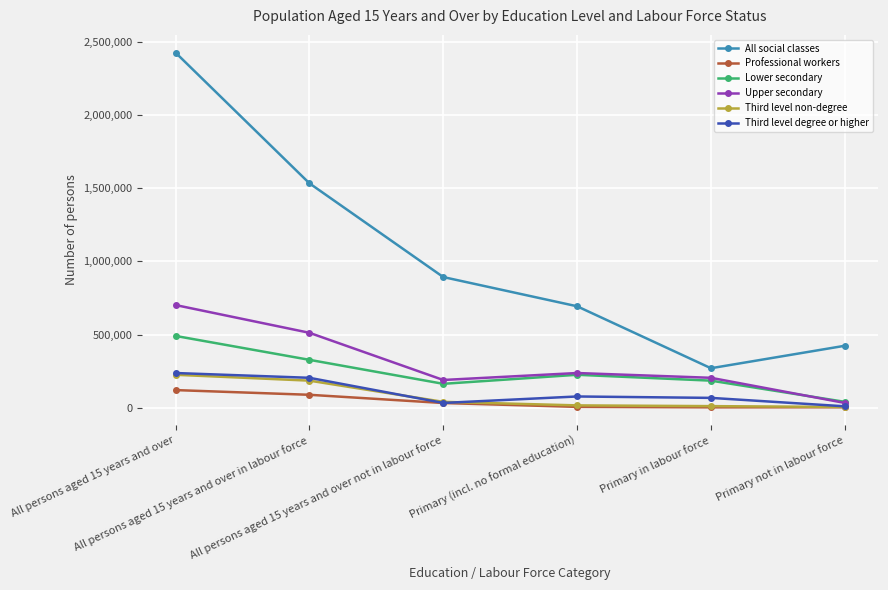

How many lines are shown in the chart?

6